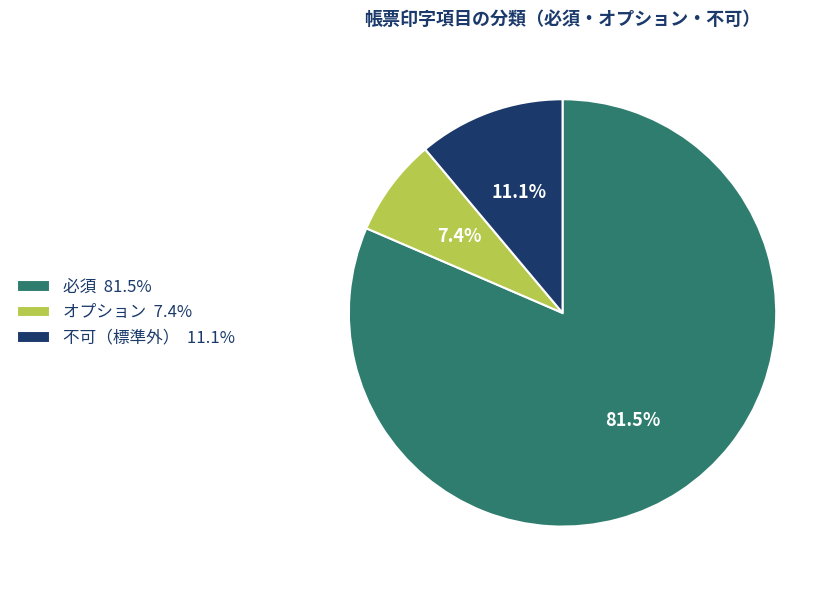

Is there any slice that represents more than half of the pie?

Yes